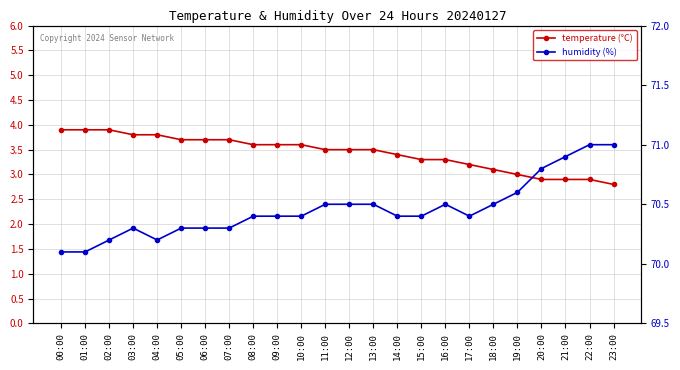

Is this an area chart (filled region under the line)?

No